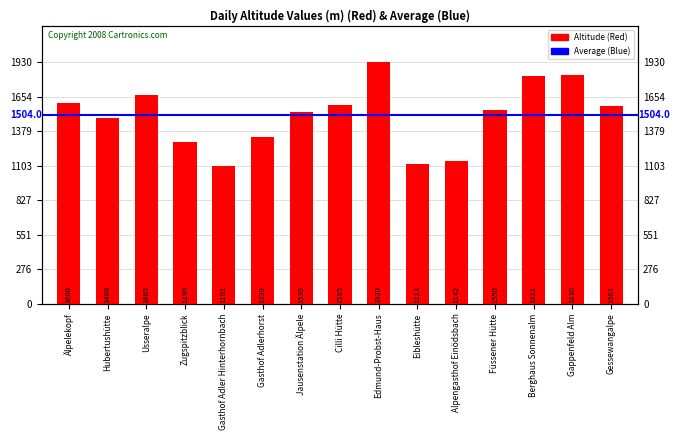

What is the sum of the values at Gappenfeld Alm and Gasthof Adlerhorst?

3160